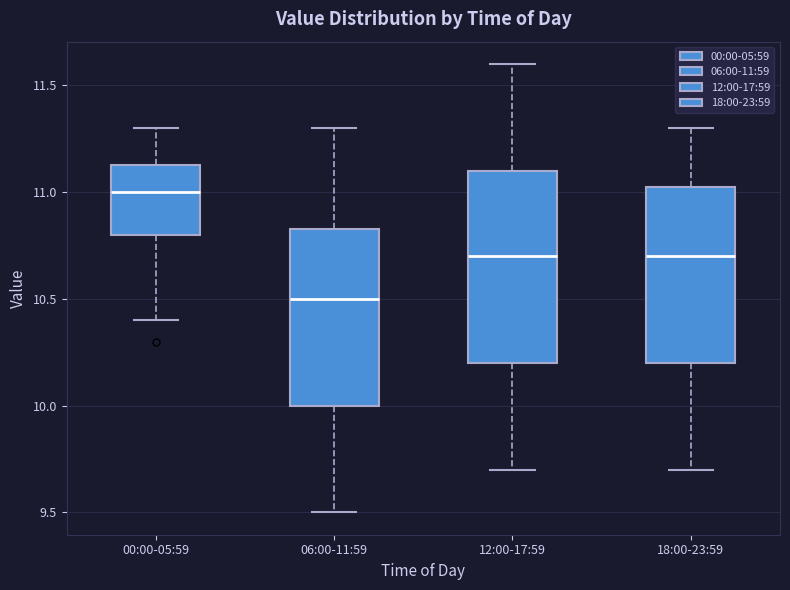

Comparing the boxes themselves (not the whiskers), which one is the tallest?

12:00-17:59